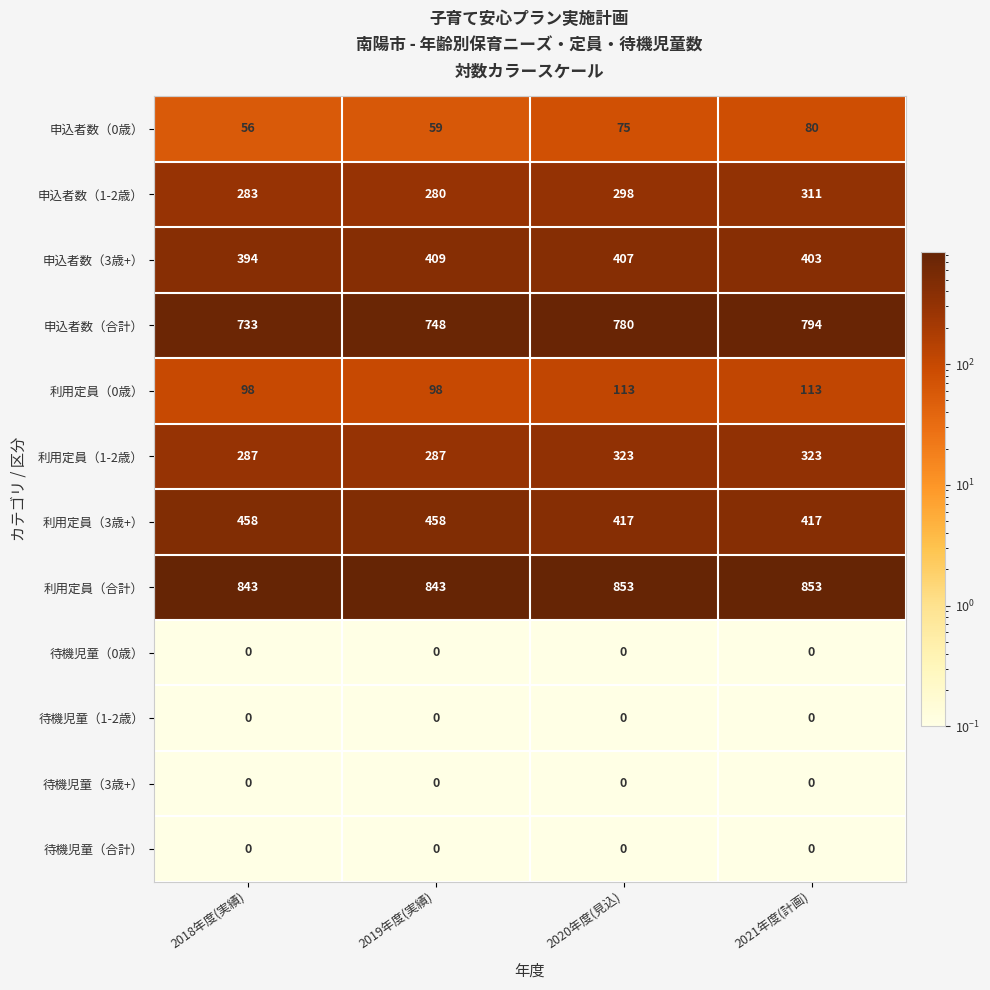

At which category is the sum across all series the highest?

2021年度(計画)